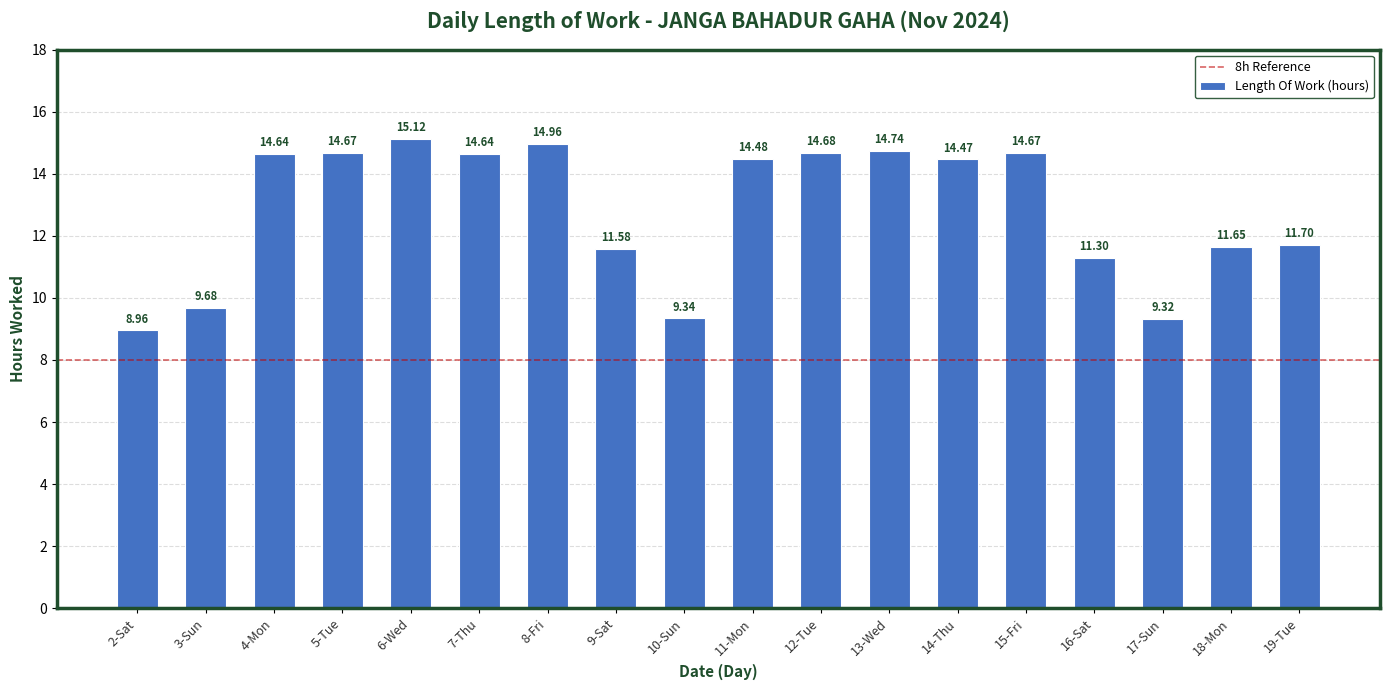

True or false: the data shows 9.2 at 11-Mon.

False